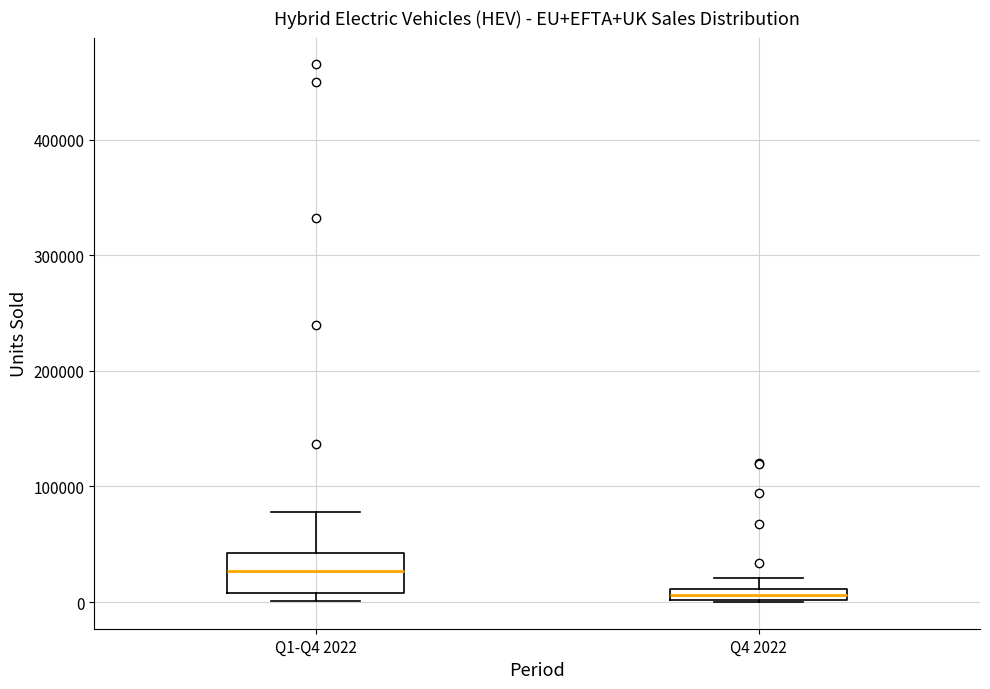

Which box is the tallest, from its lower edge to its upper edge?

Q1-Q4 2022